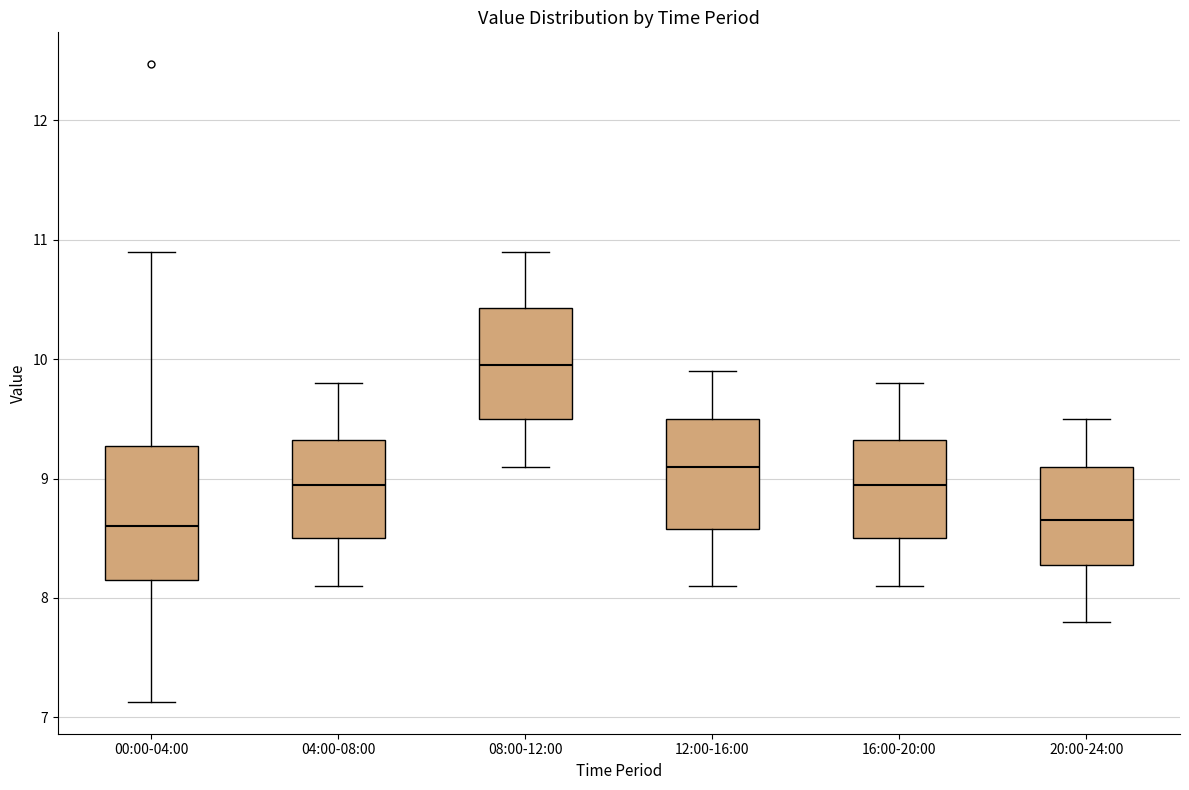

Where is the upper edge of the box for 12:00-16:00 on the y-axis? The values are not printed on the chart, so give them approximately, as read against the axis.

9.5